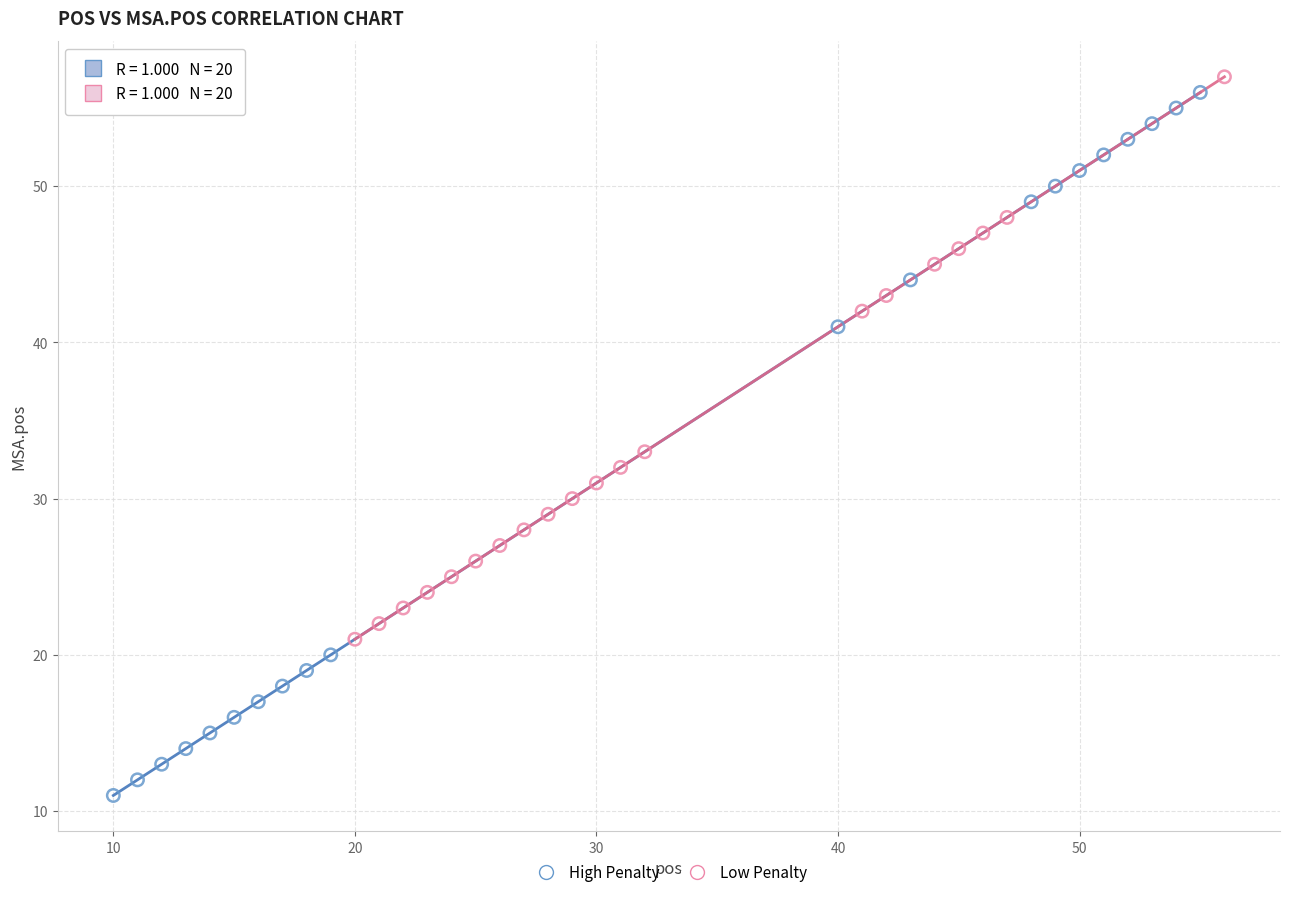

Which series reaches the minimum Y coordinate?

High Penalty